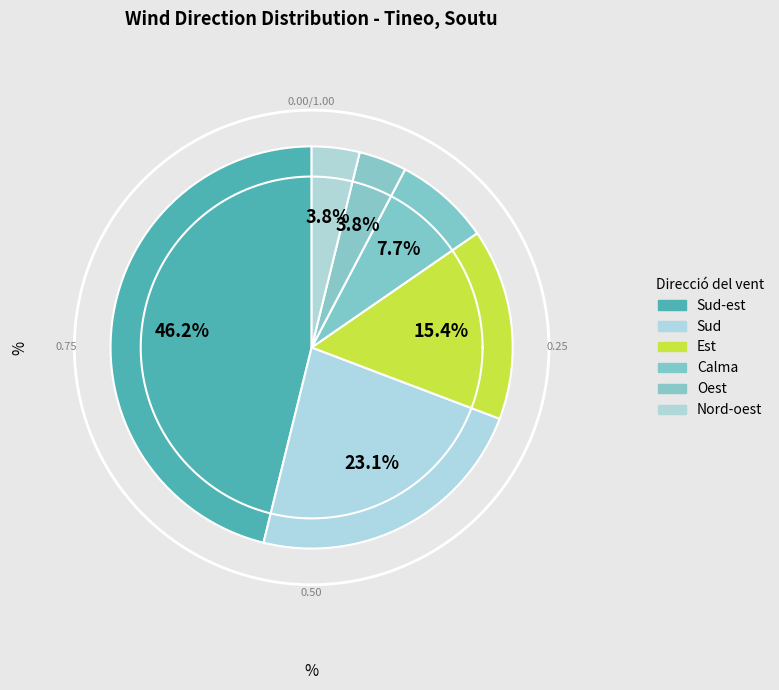

Which slice is the largest?

Sud-est